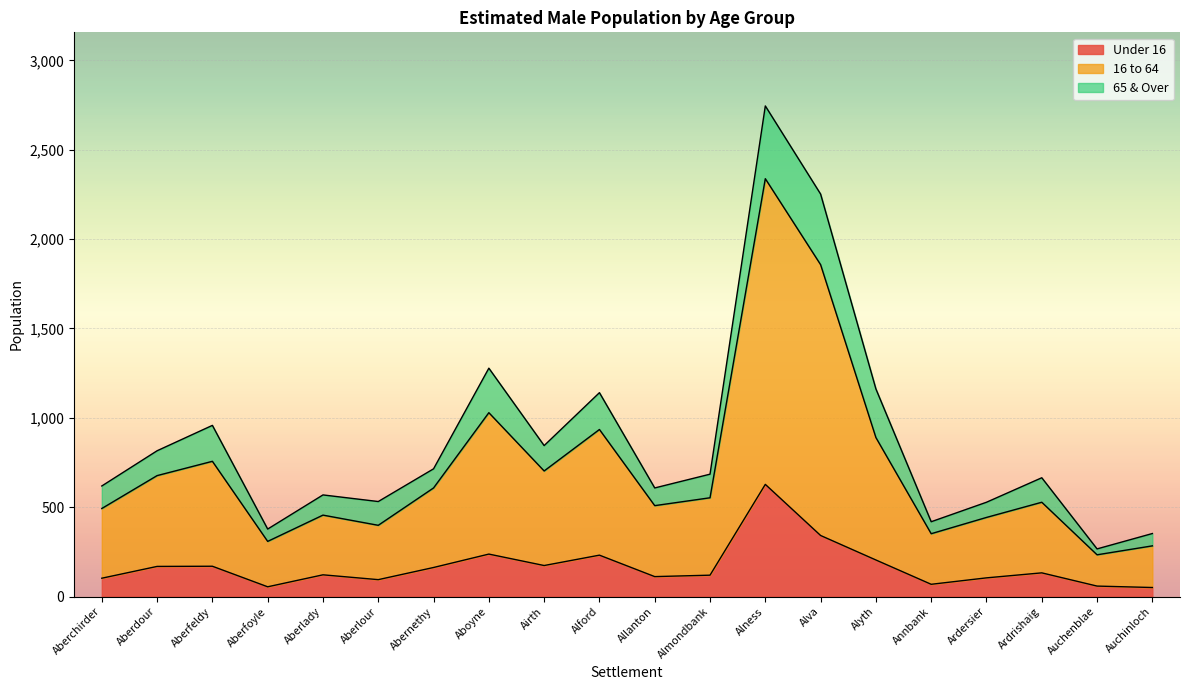

What is the total value across all series at Aberchirder?

619